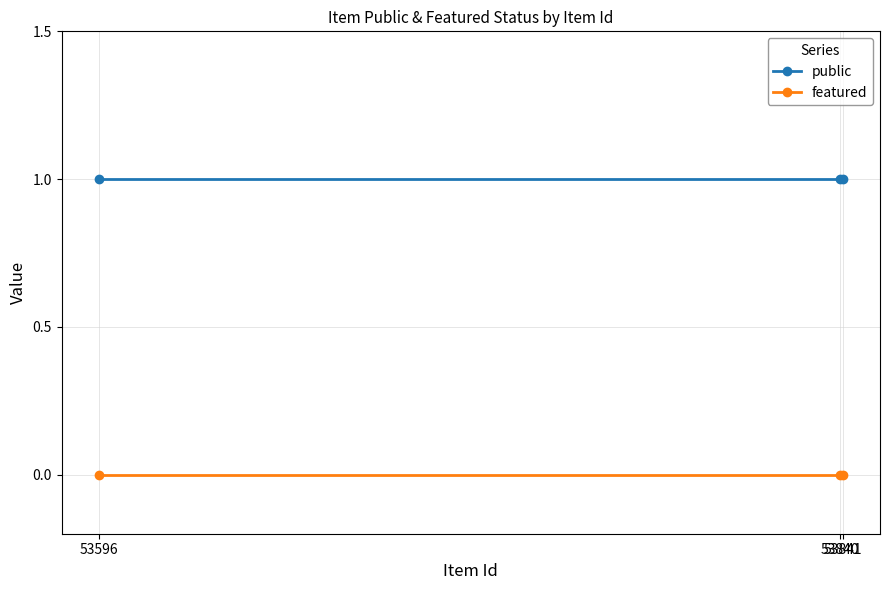

Read the public value at 53841.

1